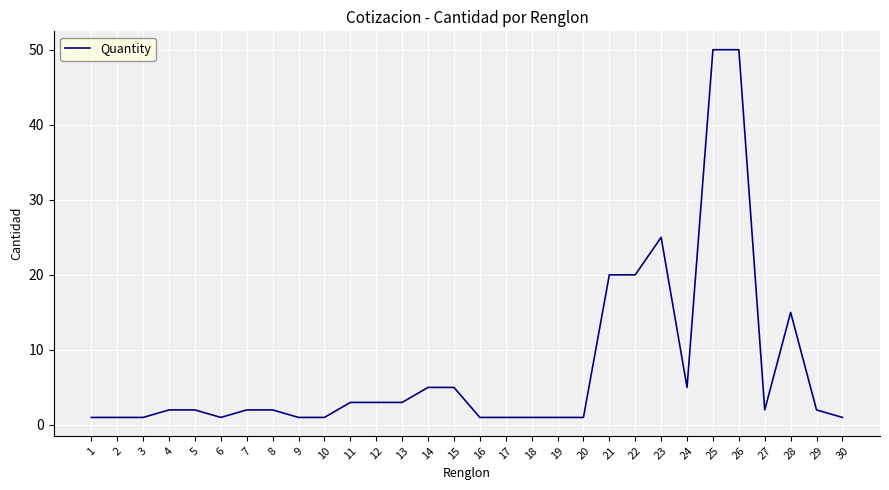

What is the difference between the maximum and minimum values?

49